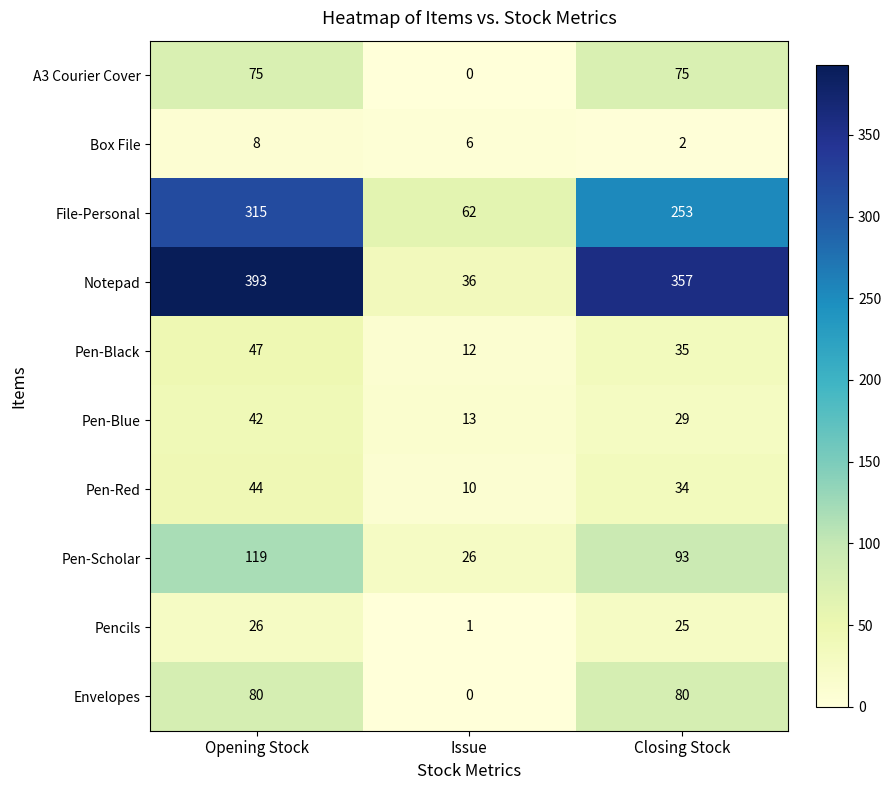

At which category is the sum across all series the highest?

Opening Stock